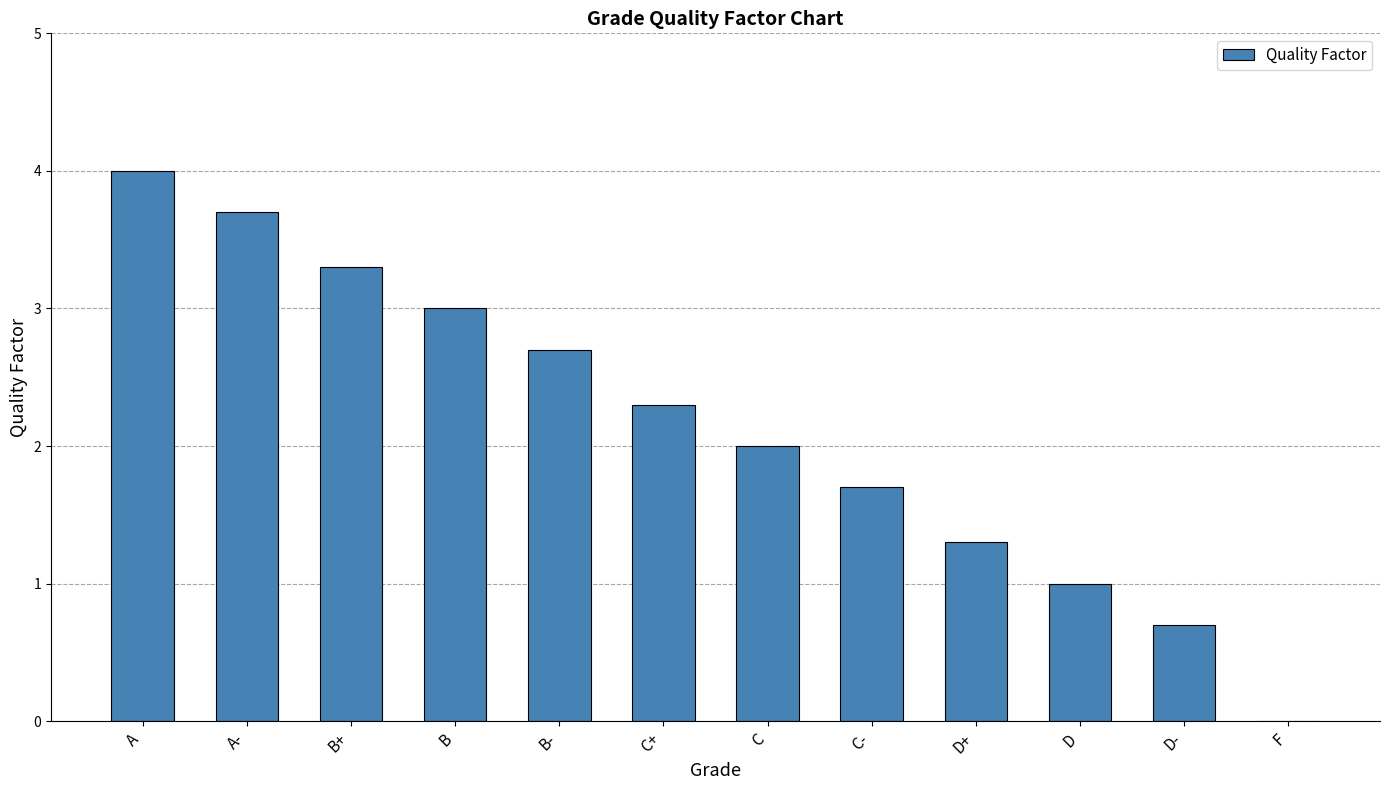

The value at C- is 1.7. True or false?

True